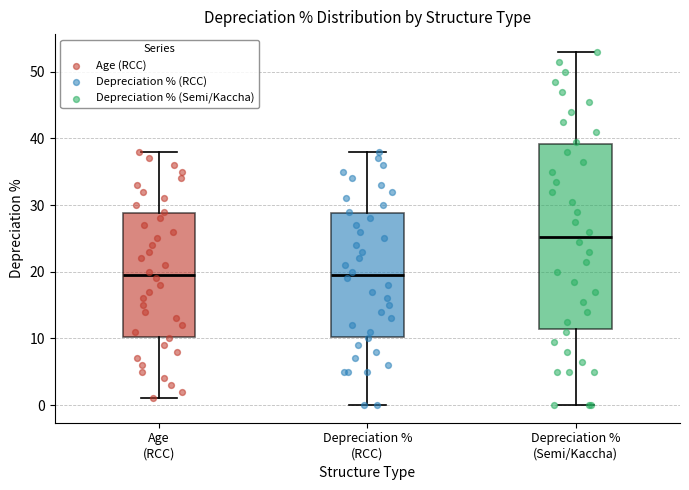

Where does the median line of the box for Depreciation % (RCC) sit on the y-axis? The values are not printed on the chart, so give them approximately, as read against the axis.

20